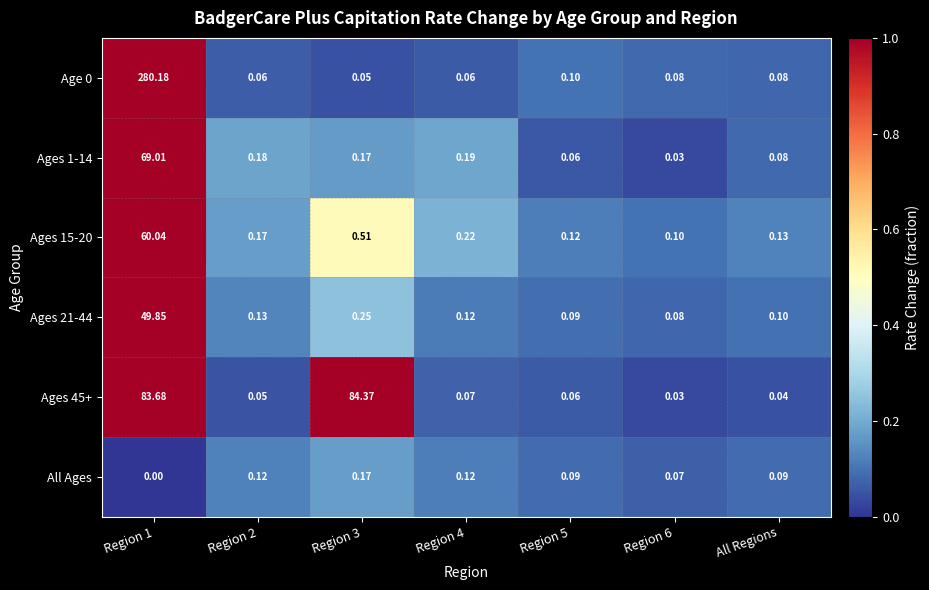

What is the difference between the highest and lowest values at Region 2?

0.1